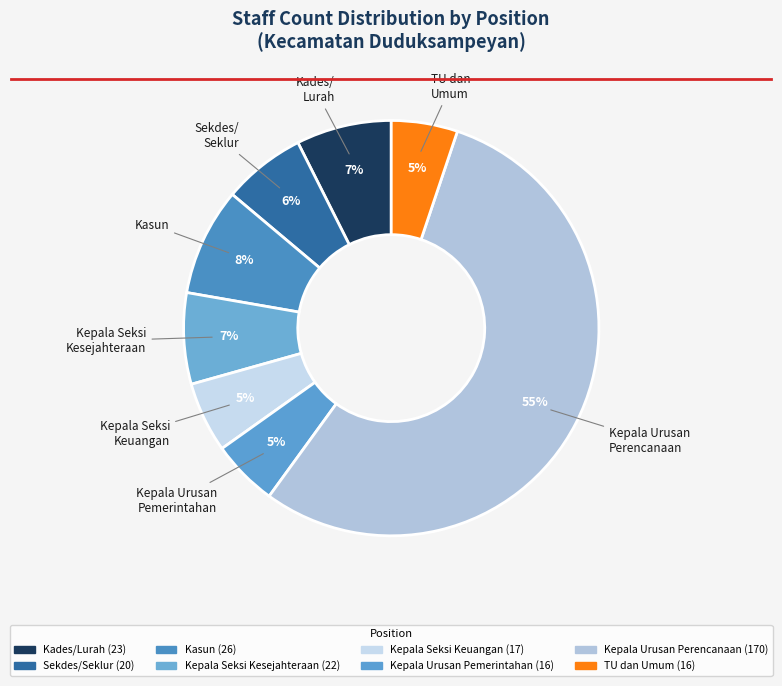

How many slices are in this pie chart?

8